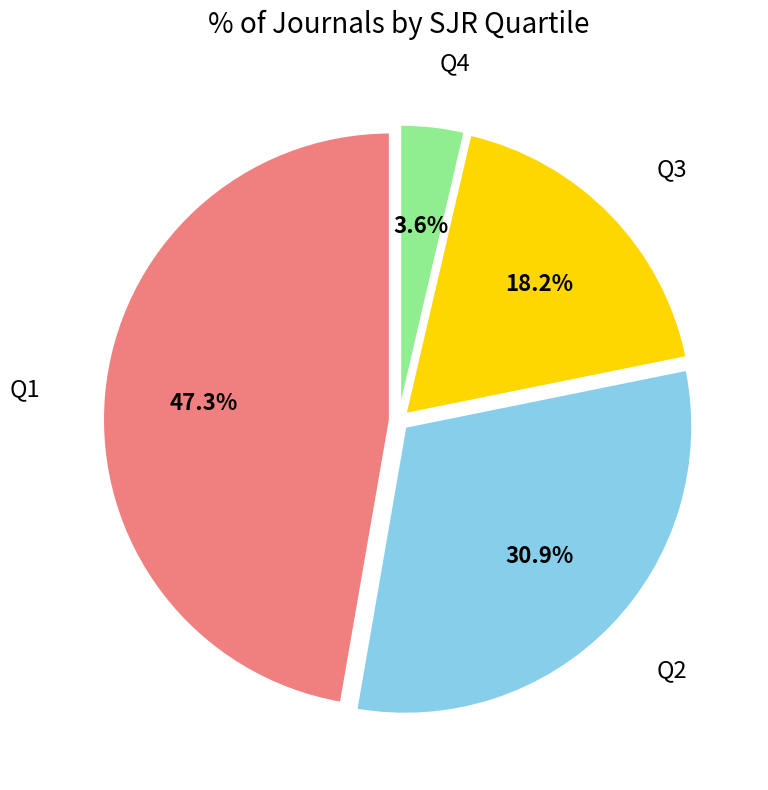

Is it true that Q3 is 18% of the pie?

True